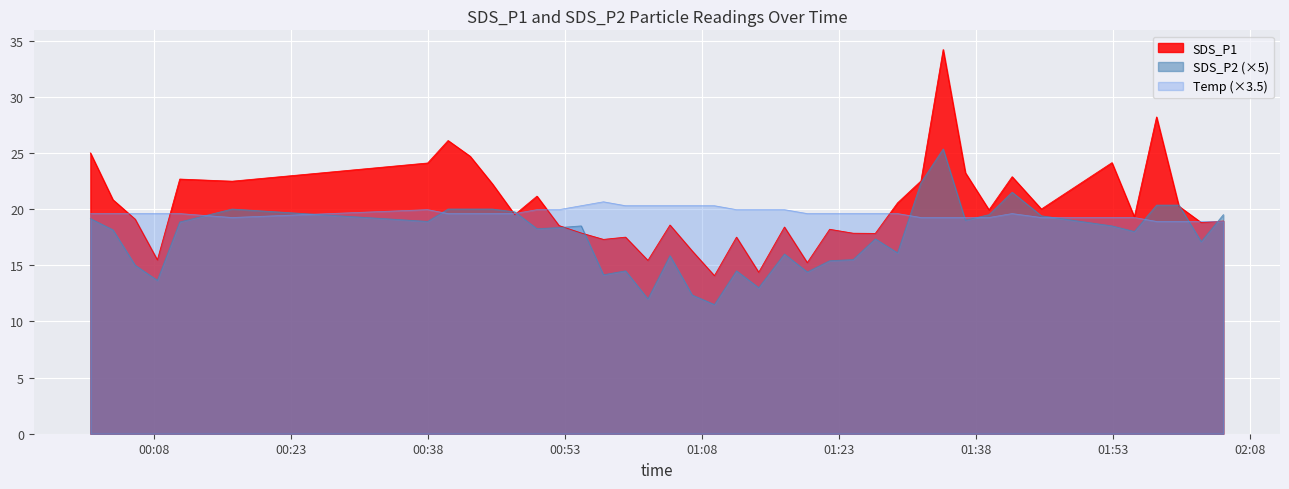

At which label does SDS_P2 first exceed 18?

2022/01/28 00:01:03